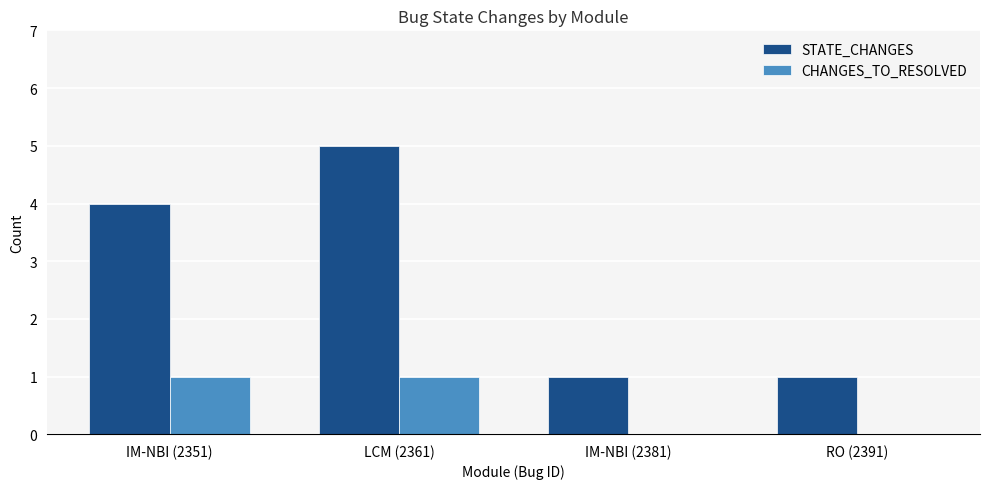

What is the greatest value displayed?

5